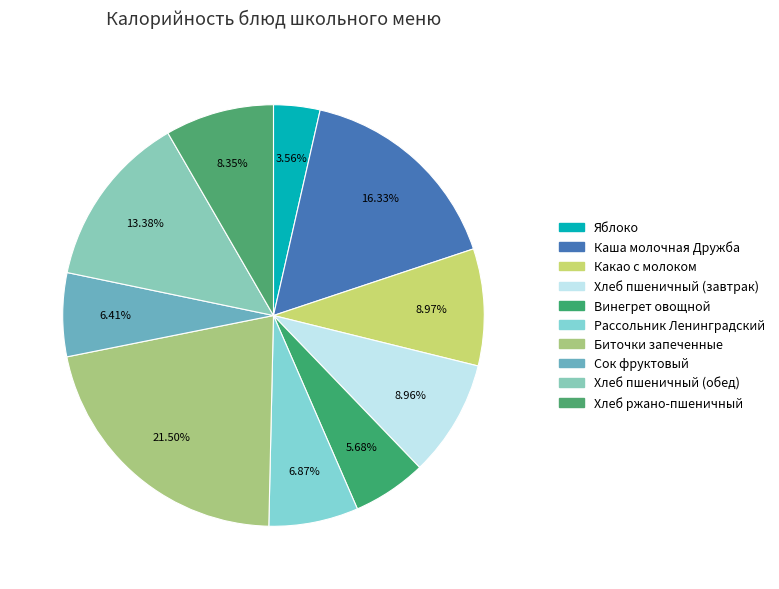

How many slices are in this pie chart?

10